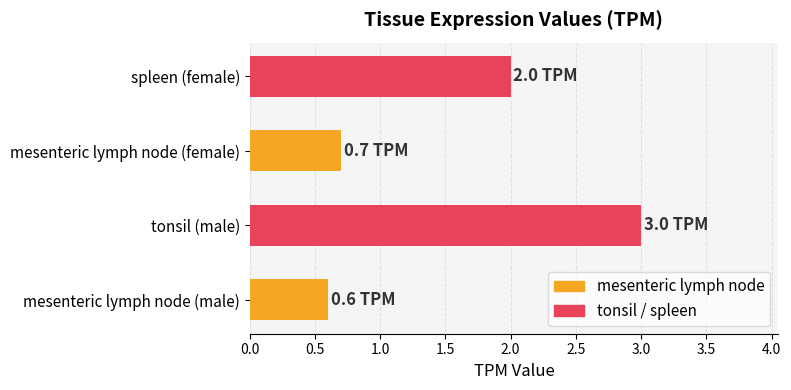

Count the number of categories in the chart.

4